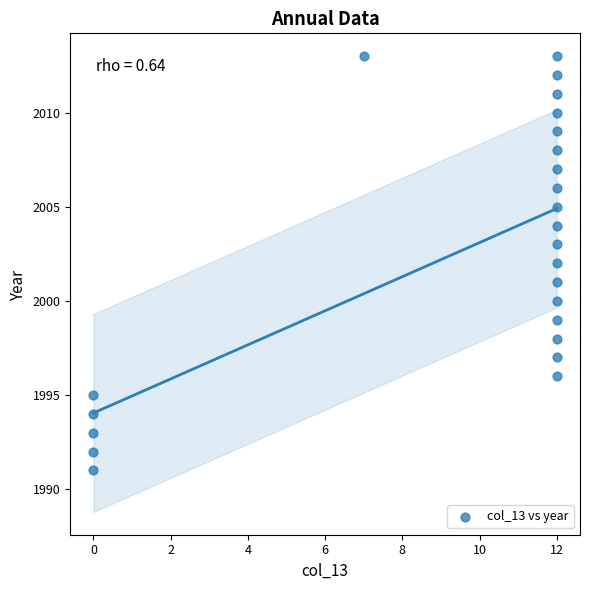

What is the range of X values (max minus min)?

12